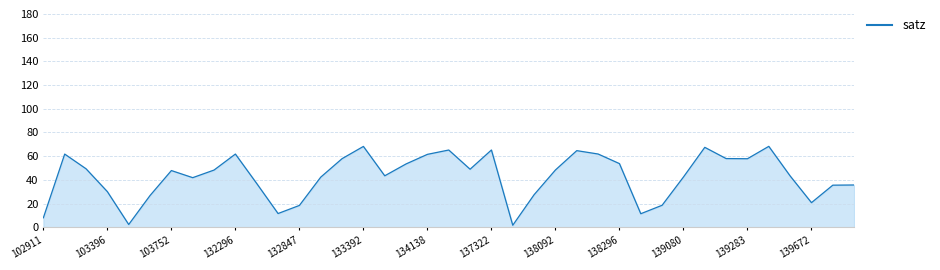

What is the greatest value displayed?

68.3